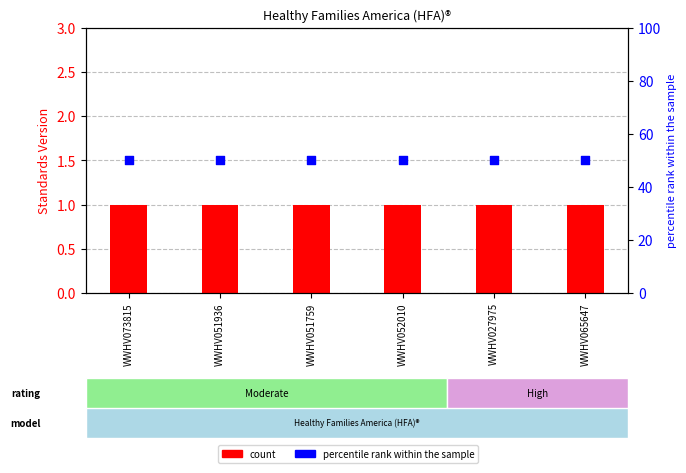

Which series reaches the minimum Y coordinate?

Standards Version